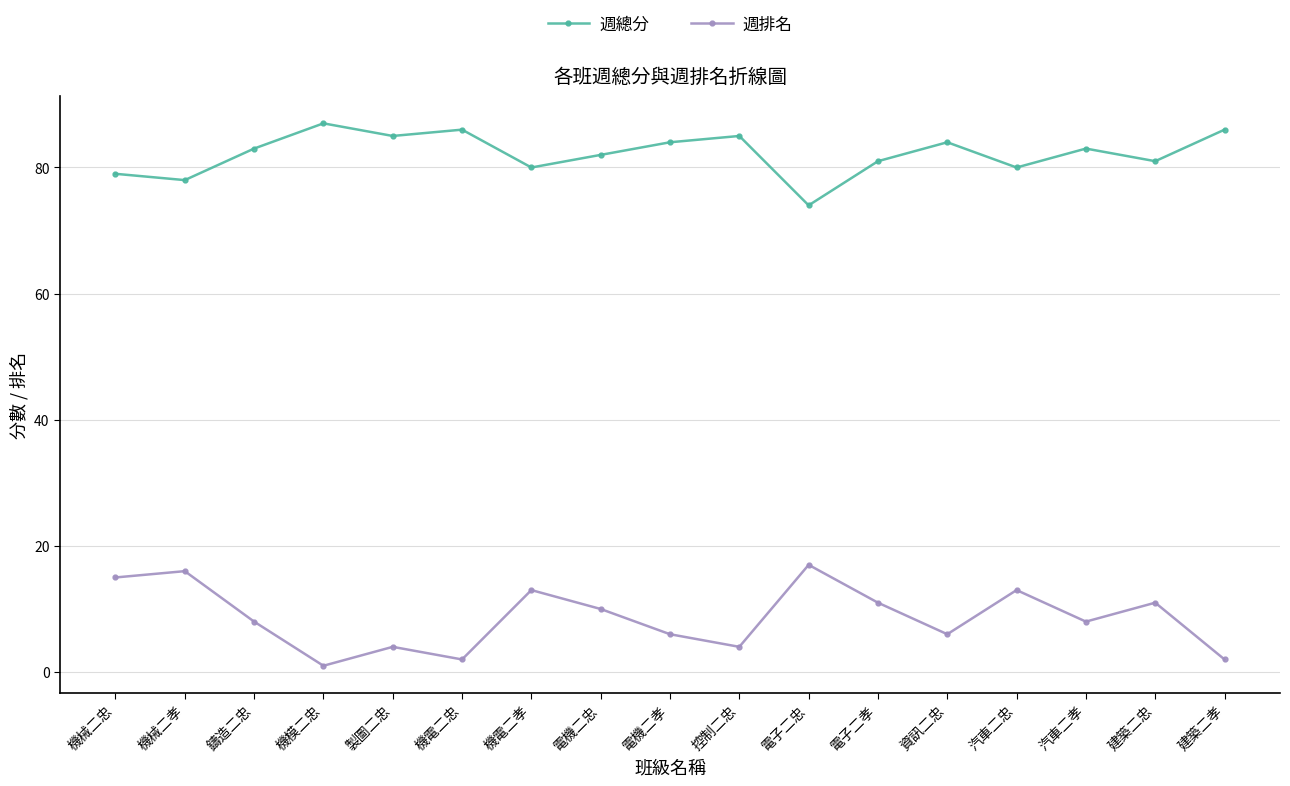

True or false: 週排名 has a value of 1 at 資訊二忠.

False